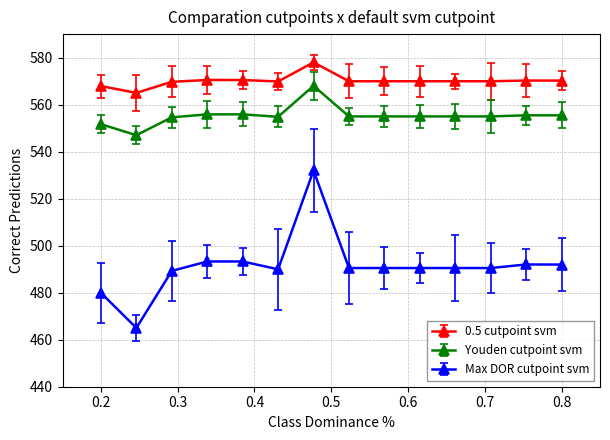

How many values in the Youden cutpoint svm series exceed 554?

12